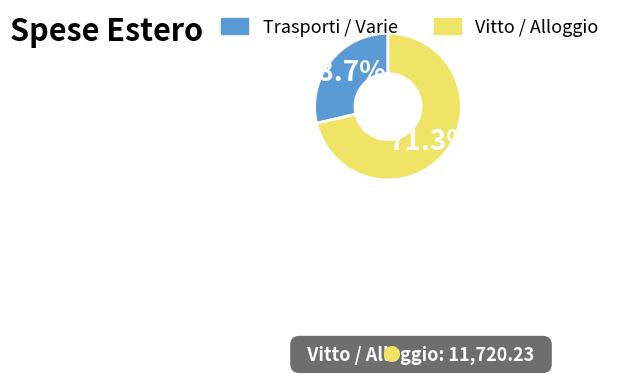

To the nearest percent, what is the average slice percentage?

50%